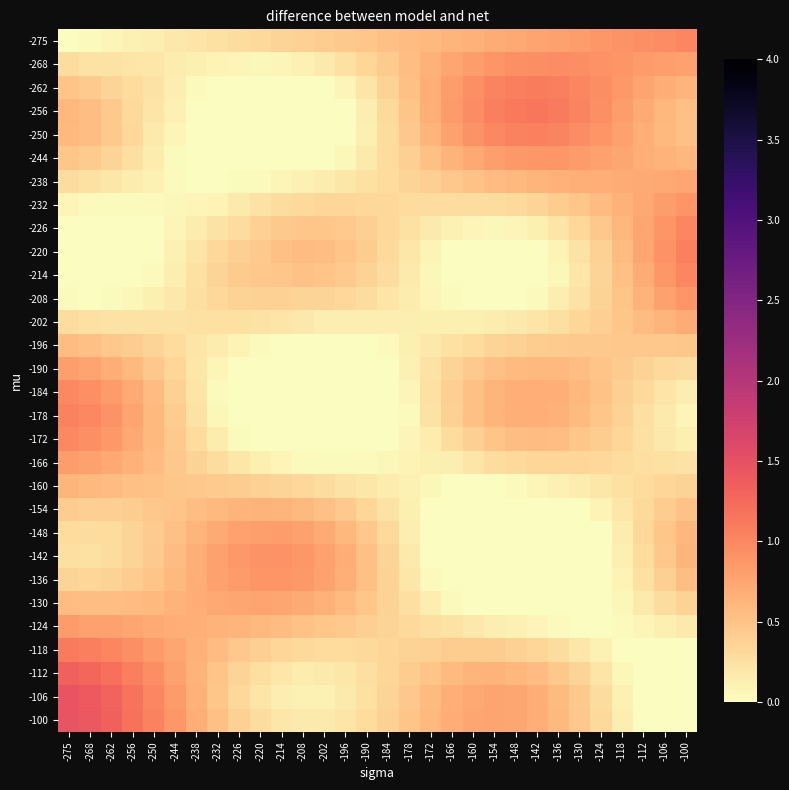

What is the maximum value shown in the chart?

1.5